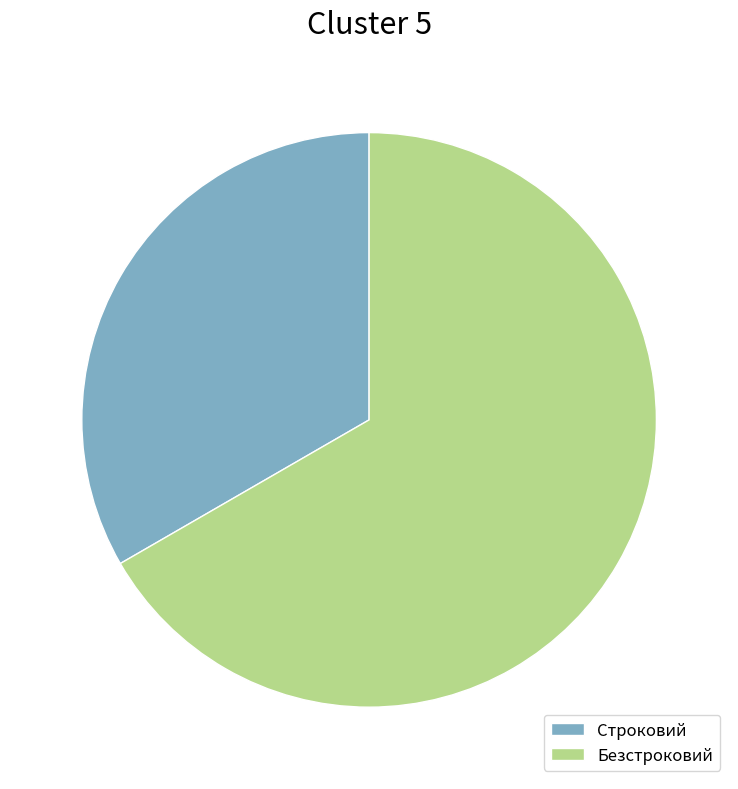

What is the ratio of the value at Строковий to the value at Безстроковий?

0.5